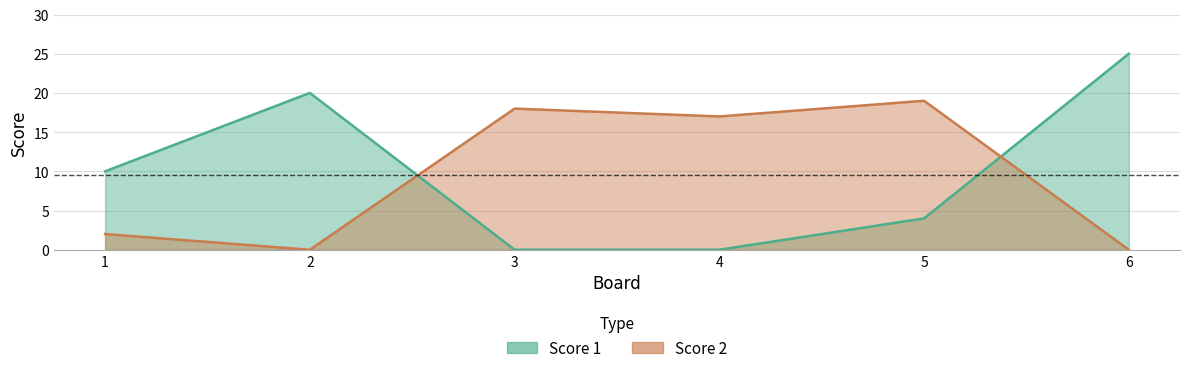

Between 5 and 3, which is larger?

5